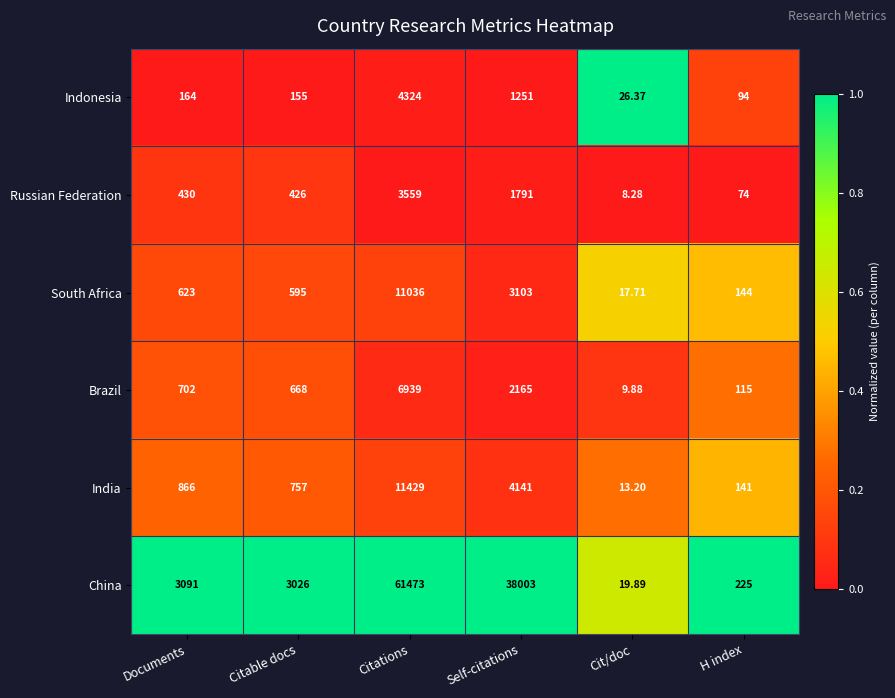

At which category is the sum across all series the highest?

Citations